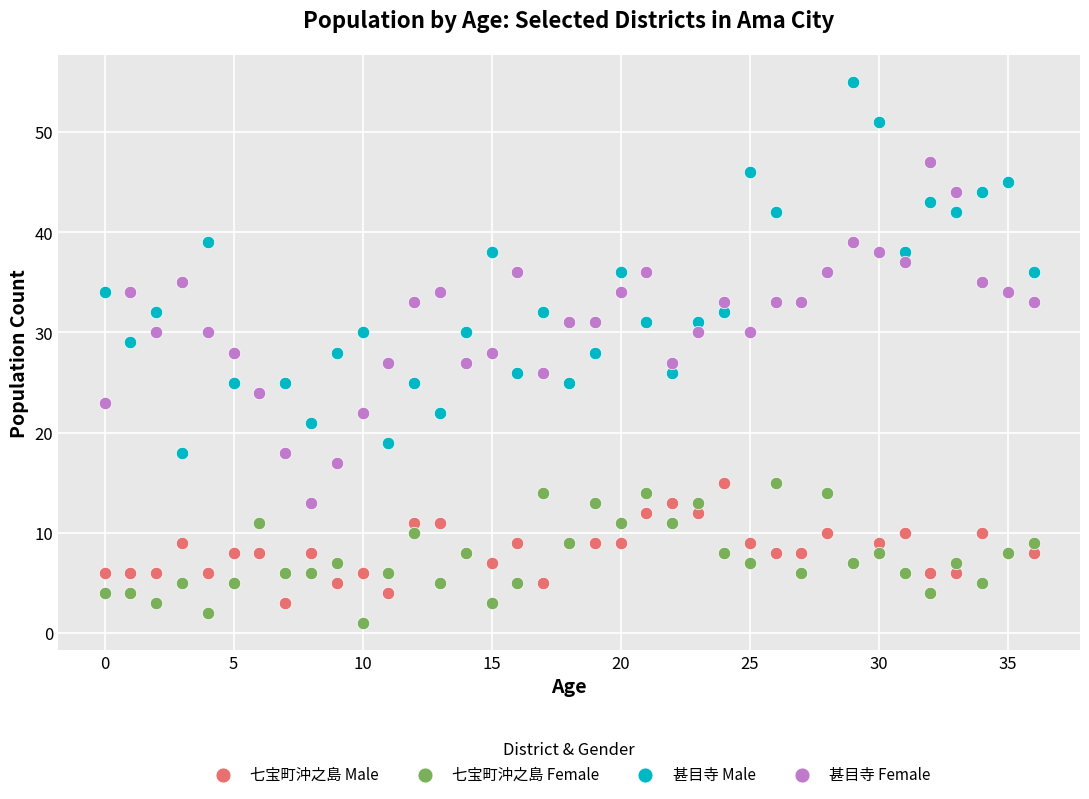

Which series has the widest spread of Y values?

甚目寺 Male